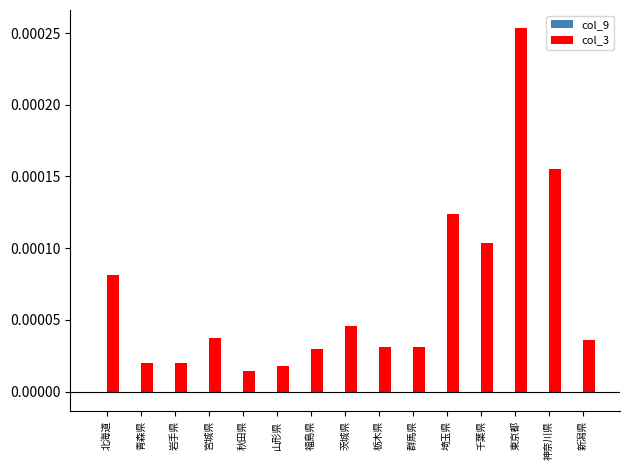

At which label does col_3 reach its peak?

東京都